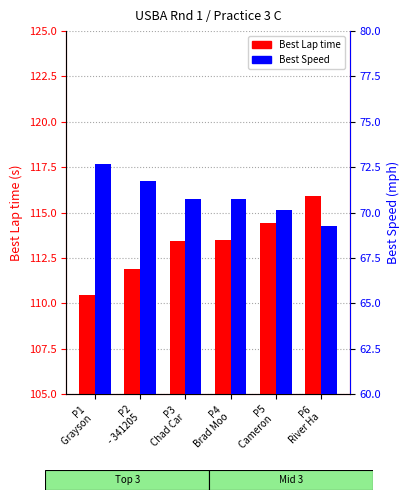

What is the sum of all Best Lap time values?

679.6